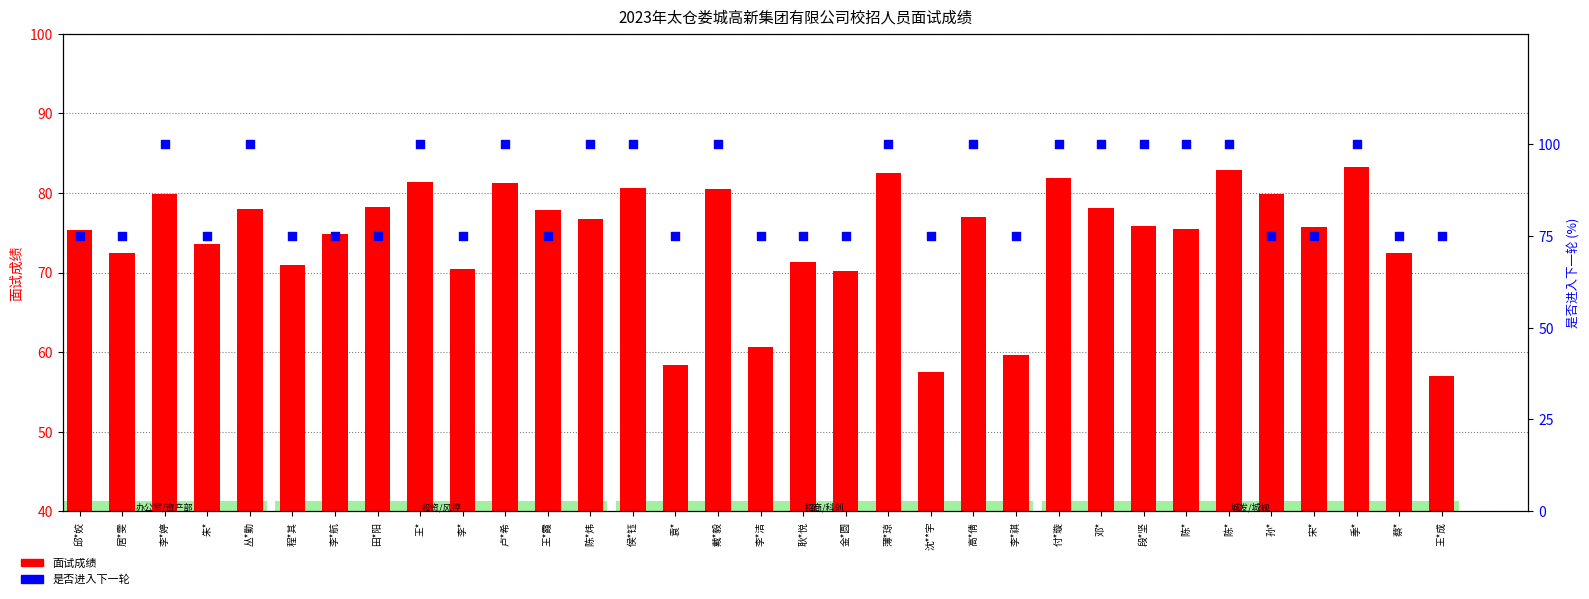

What are all the series names shown in the legend?

面试成绩, 是否进入下一轮